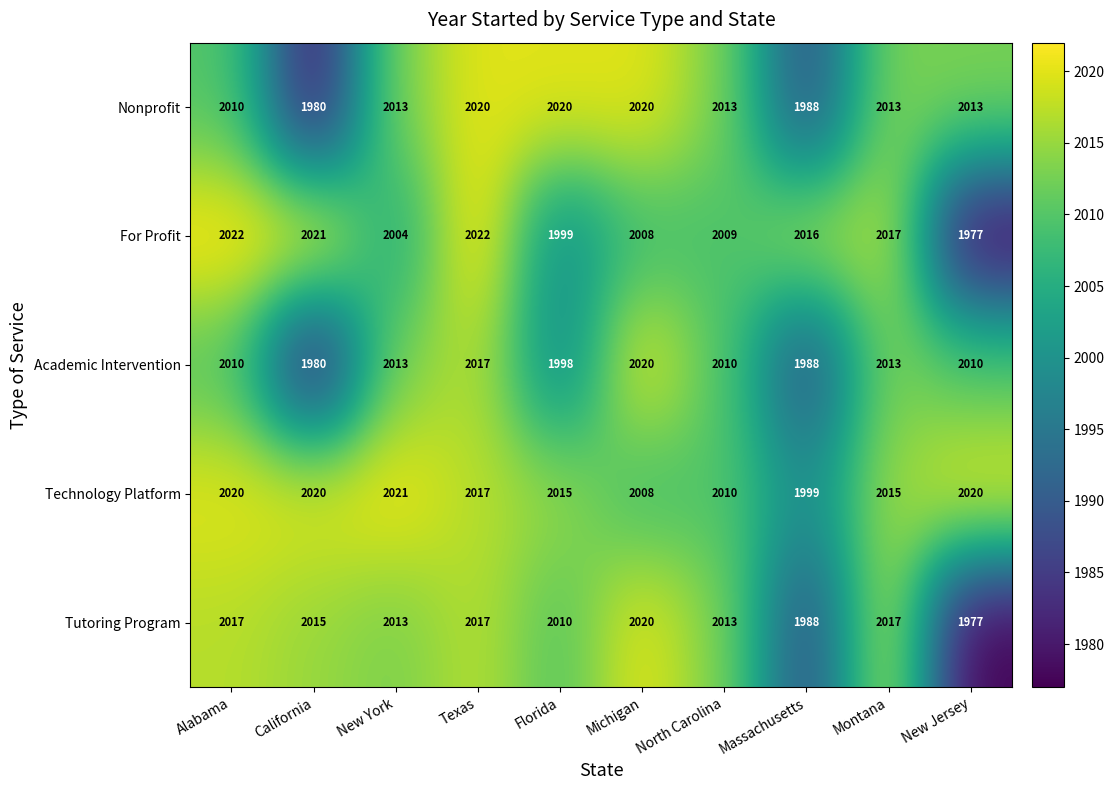

Which series has the widest spread of values?

For Profit